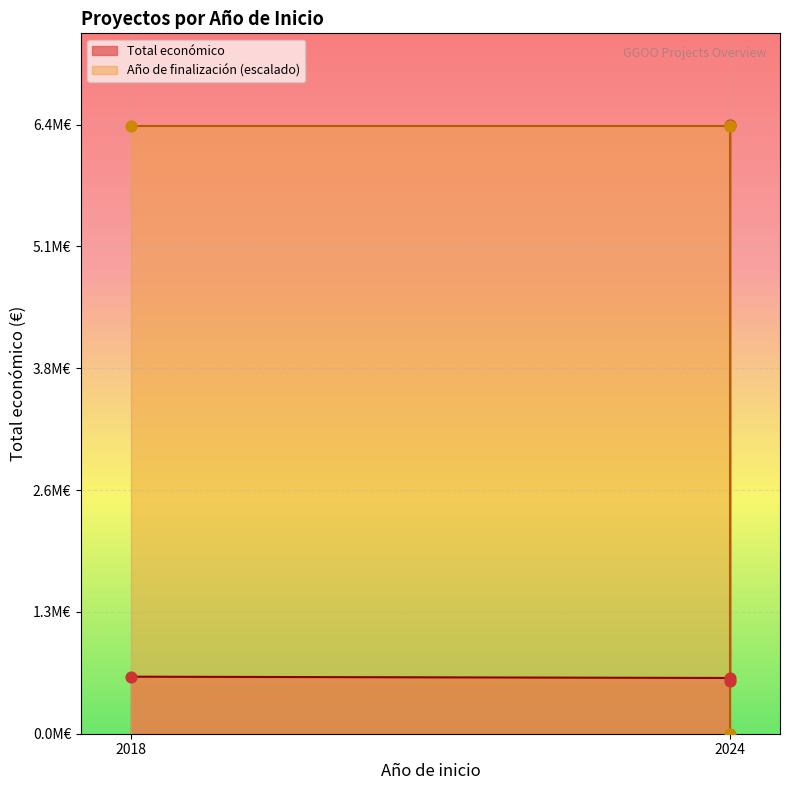

Which series has the largest total across all categories?

Año de finalización